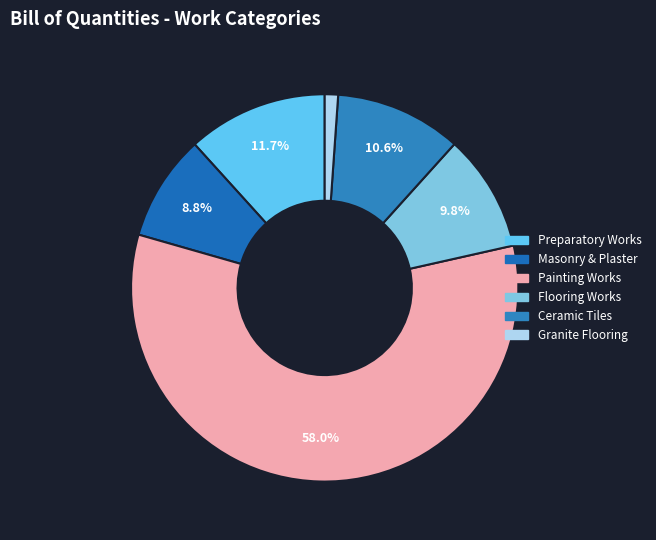

Count the number of slices in the pie.

6